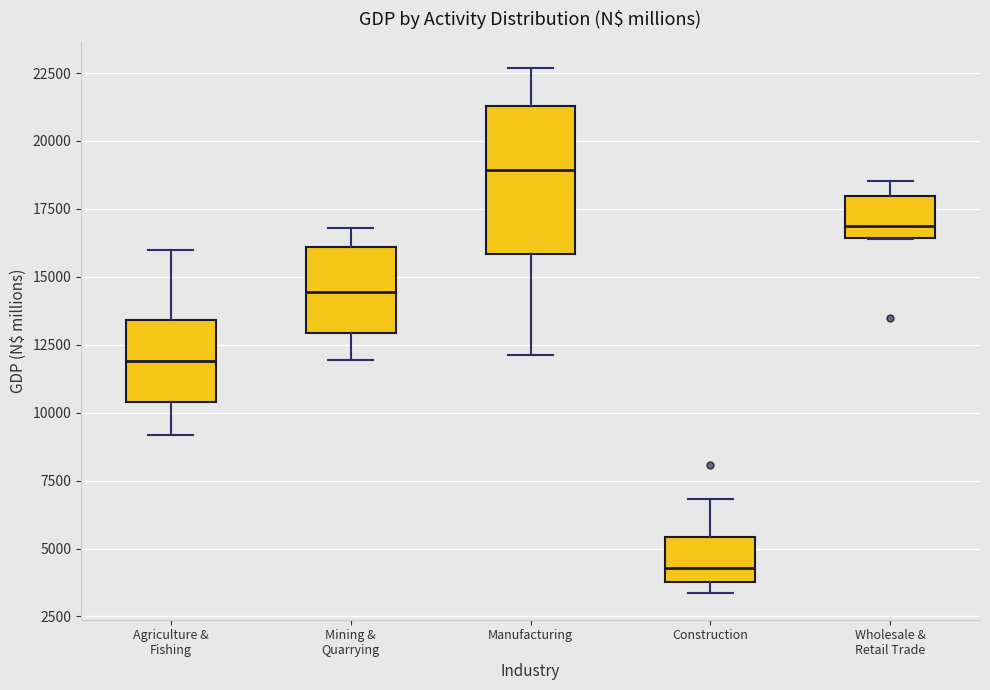

Comparing the boxes themselves (not the whiskers), which one is the tallest?

Manufacturing